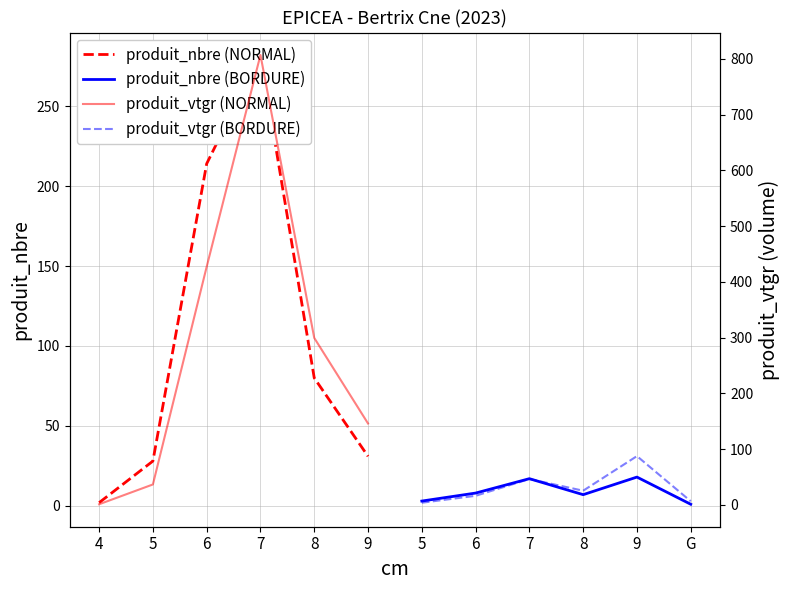

Is it true that produit_nbre (BORDURE) equals 0.3 at 9?

False